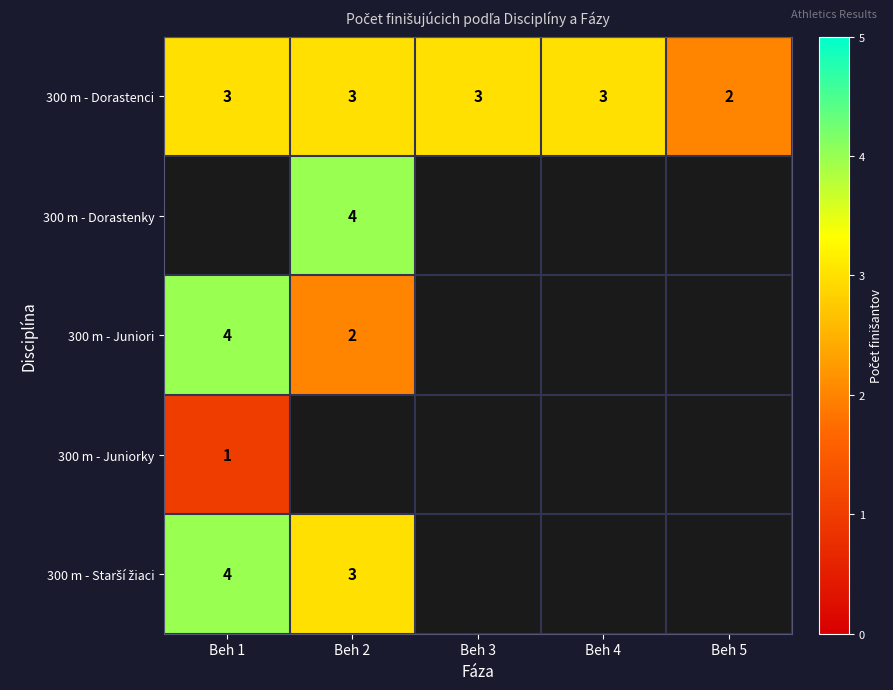

What is the greatest value displayed?

4.0